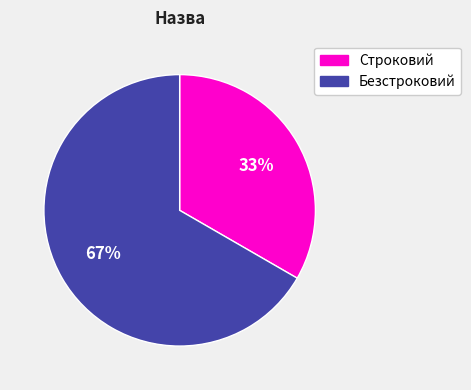

Which category has the smallest portion of the pie?

Строковий